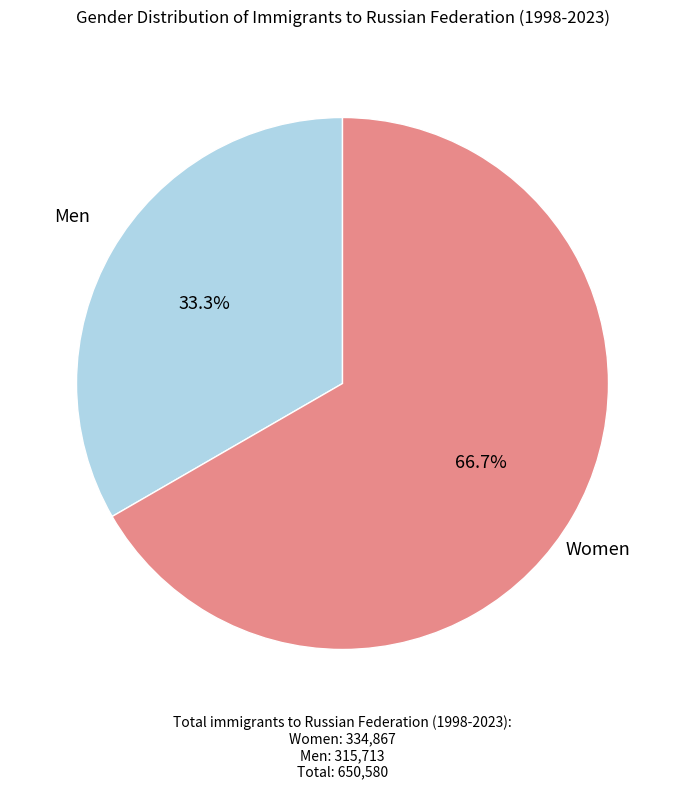

To the nearest percent, what is the average slice percentage?

50%